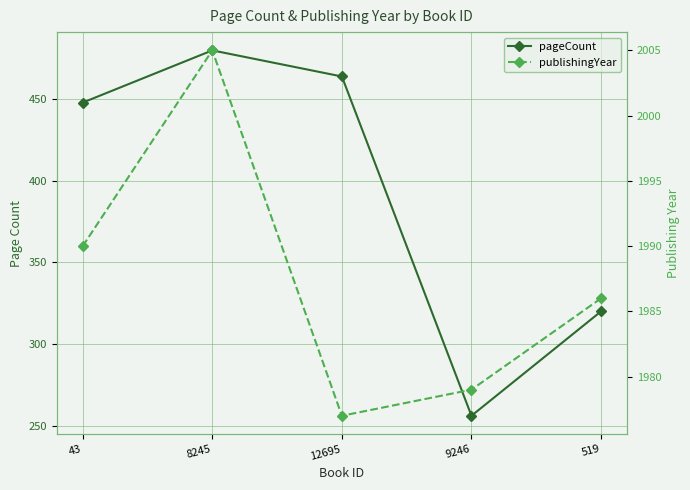

Reading left to right, transcribe all the data shown in this chart.

pageCount: 448	480	464	256	320
publishingYear: 1990	2005	1977	1979	1986